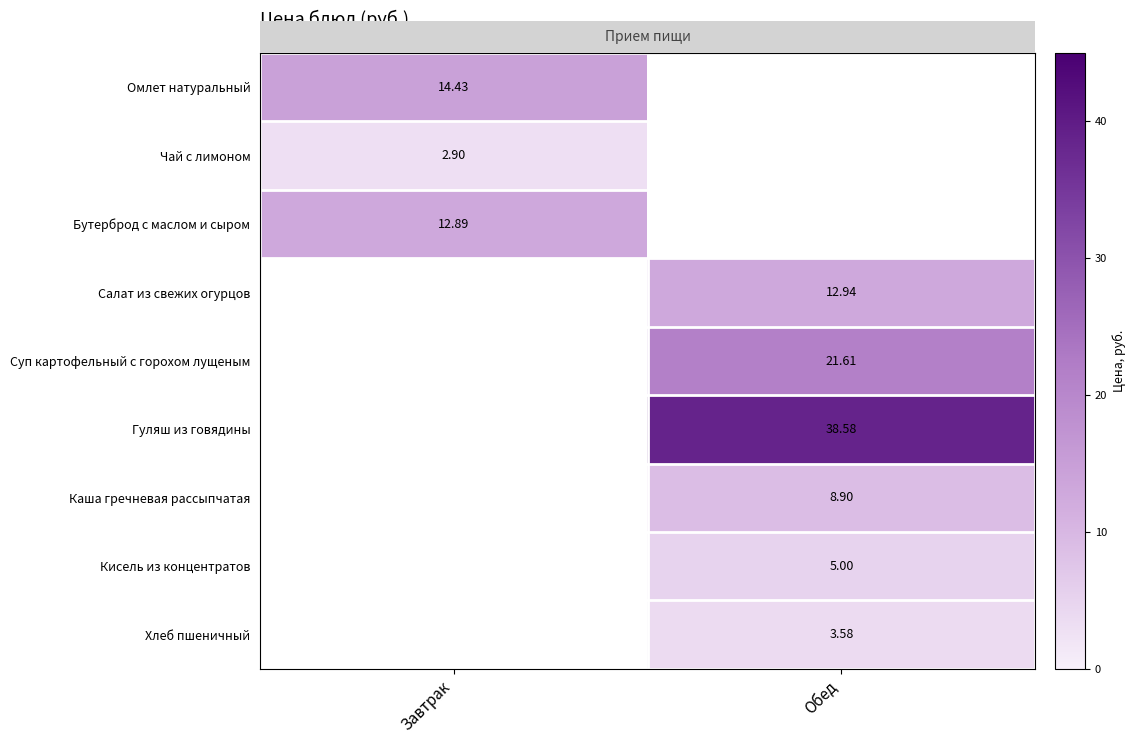

At which label does Хлеб пшеничный reach its peak?

Обед